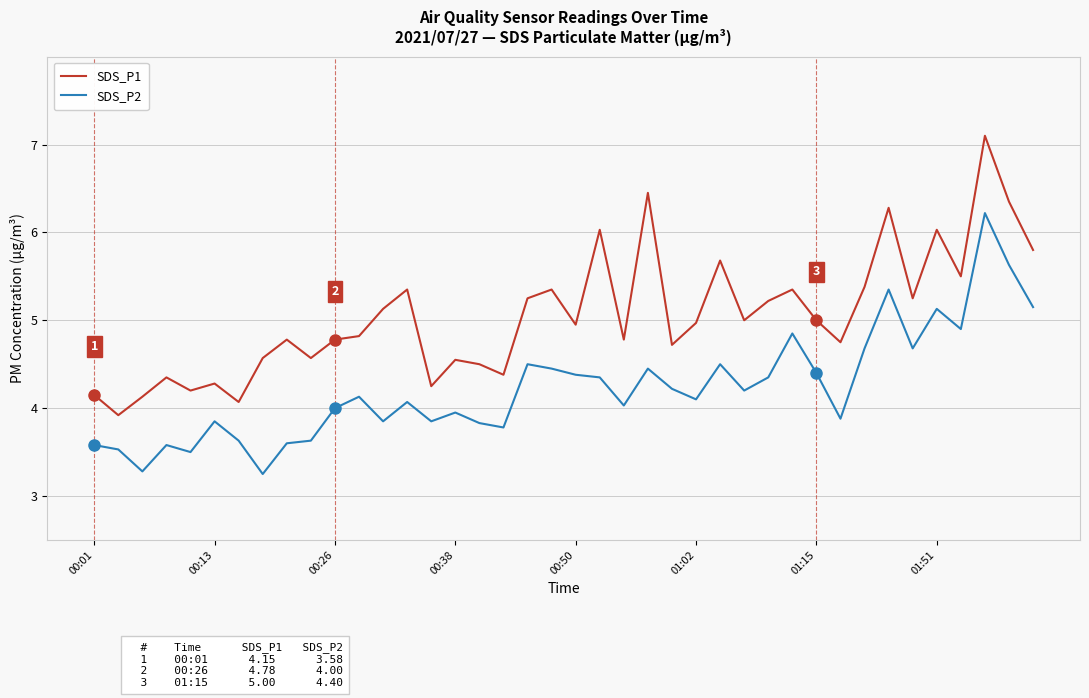

True or false: SDS_P1 and SDS_P2 cross at least once.

False